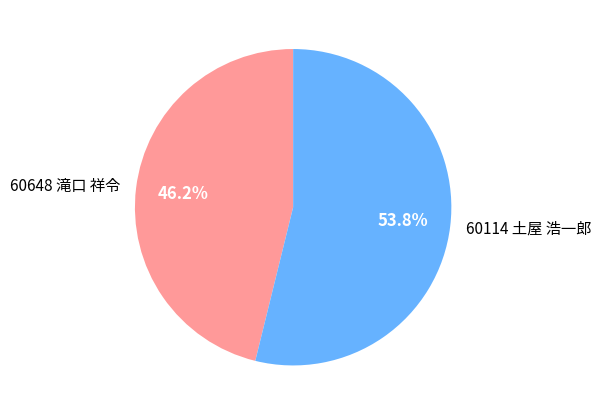

What percentage is NOT represented by 60648 滝口 祥令?

53.8%